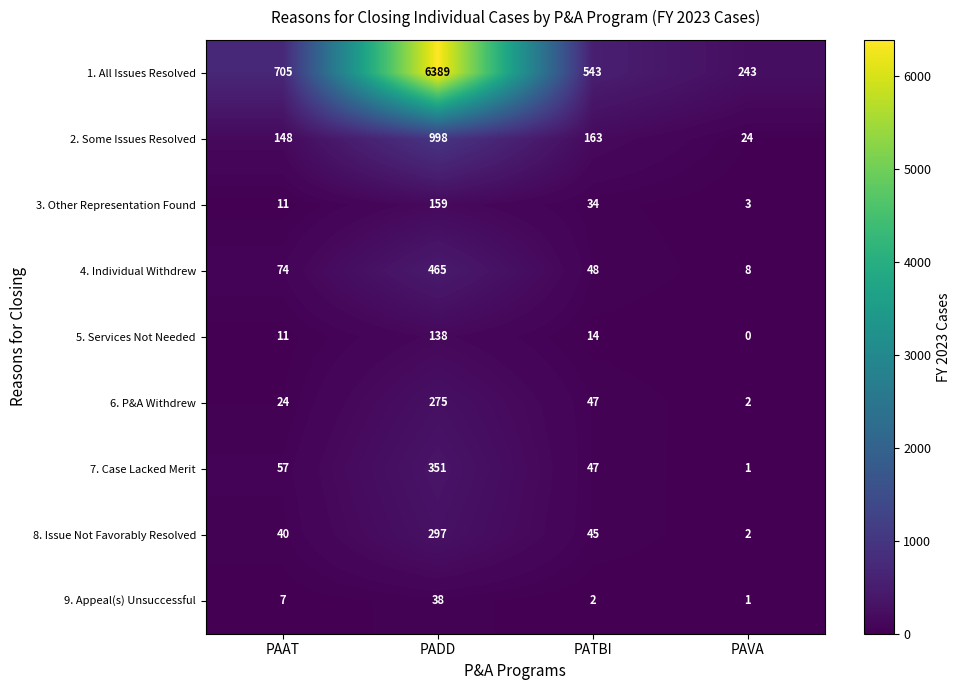

Which category has the lowest value across all series?

PAVA